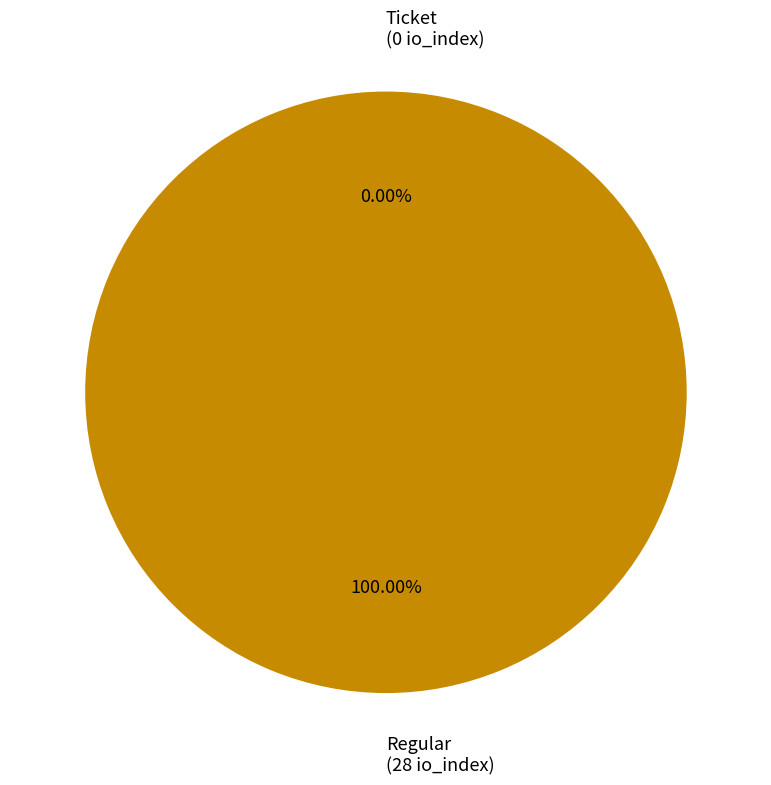

True or false: Regular accounts for 99% of the total.

False